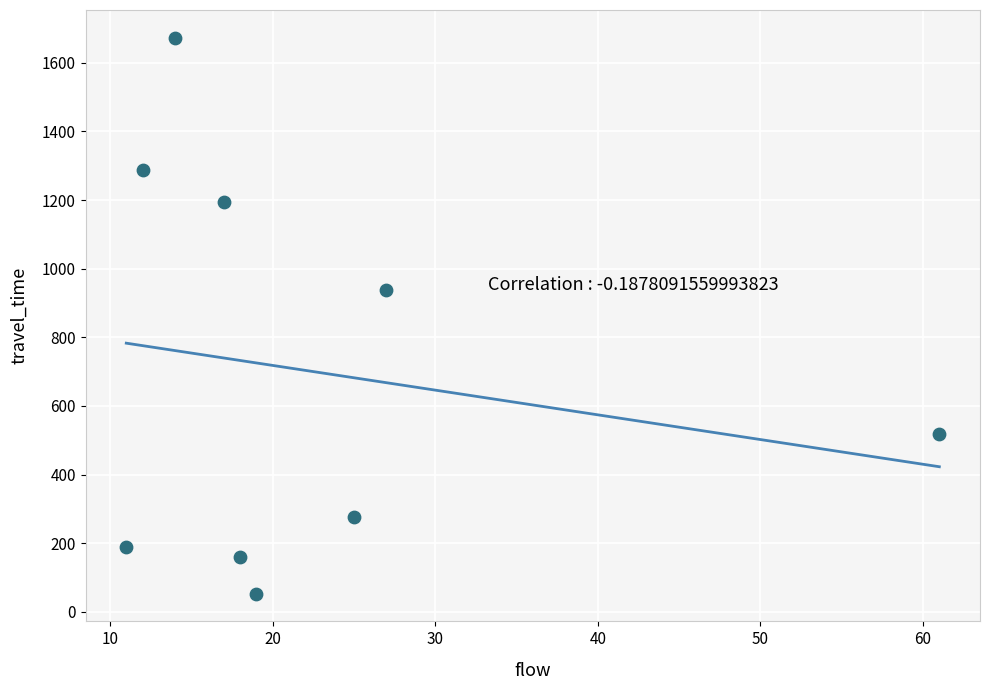

What is the range of X values (max minus min)?

50